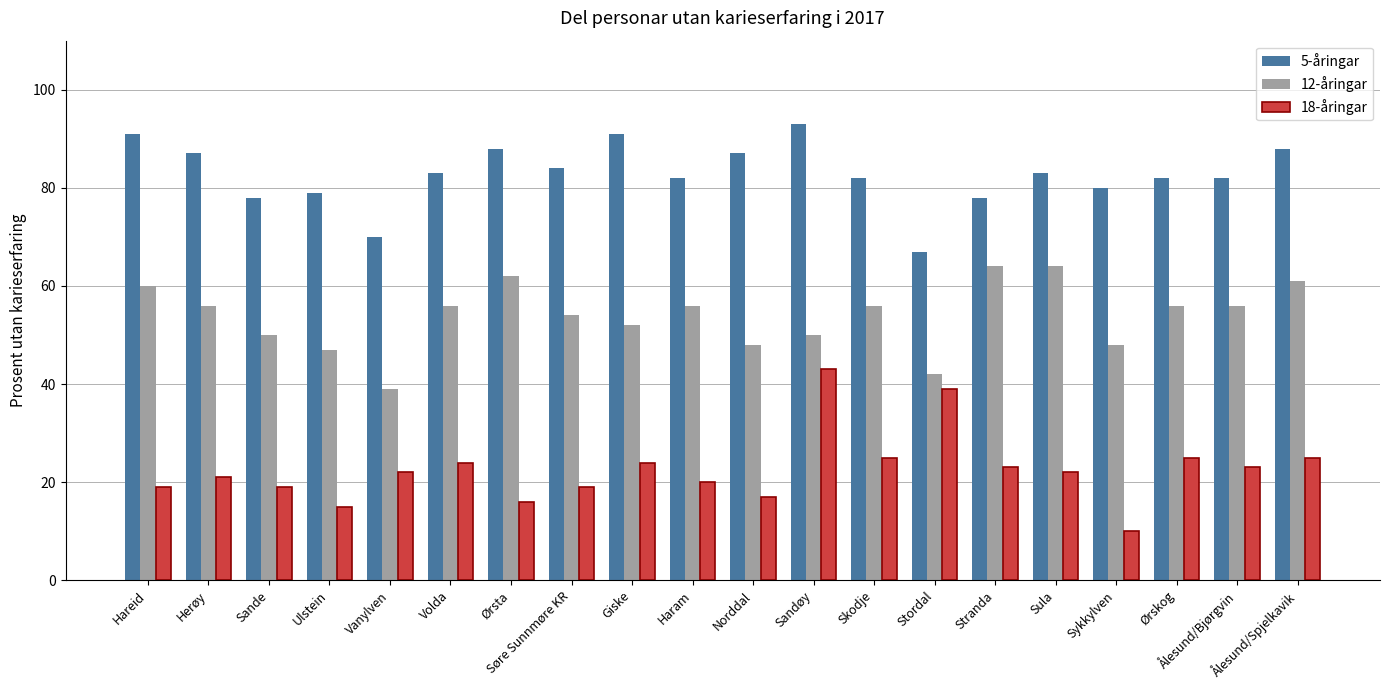

Is it true that 5-åringar equals 50 at Skodje?

False